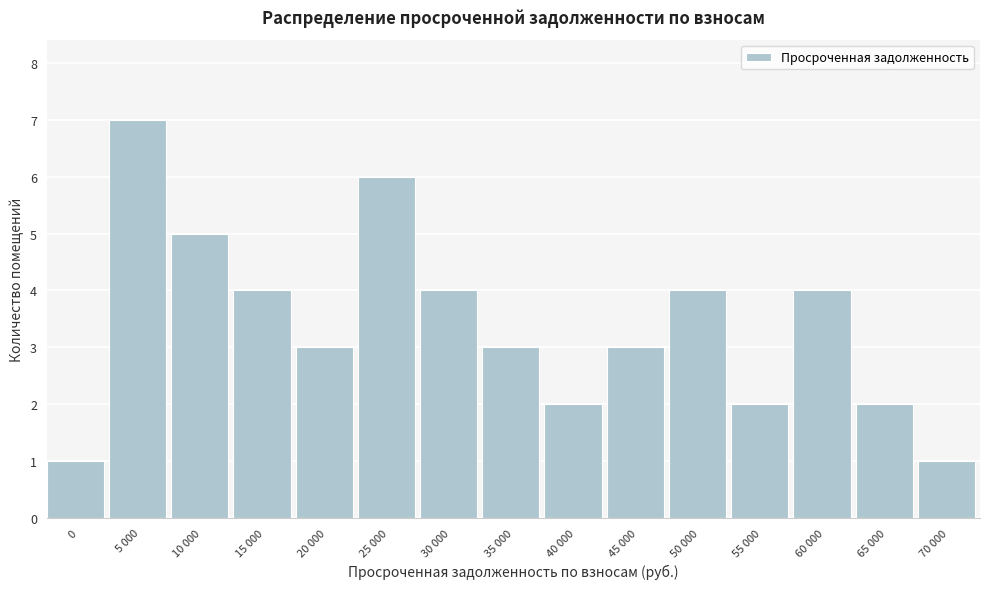

Reading right to left, list all the values displayed in this chart.

70 000=1	65 000=2	60 000=4	55 000=2	50 000=4	45 000=3	40 000=2	35 000=3	30 000=4	25 000=6	20 000=3	15 000=4	10 000=5	5 000=7	0=1